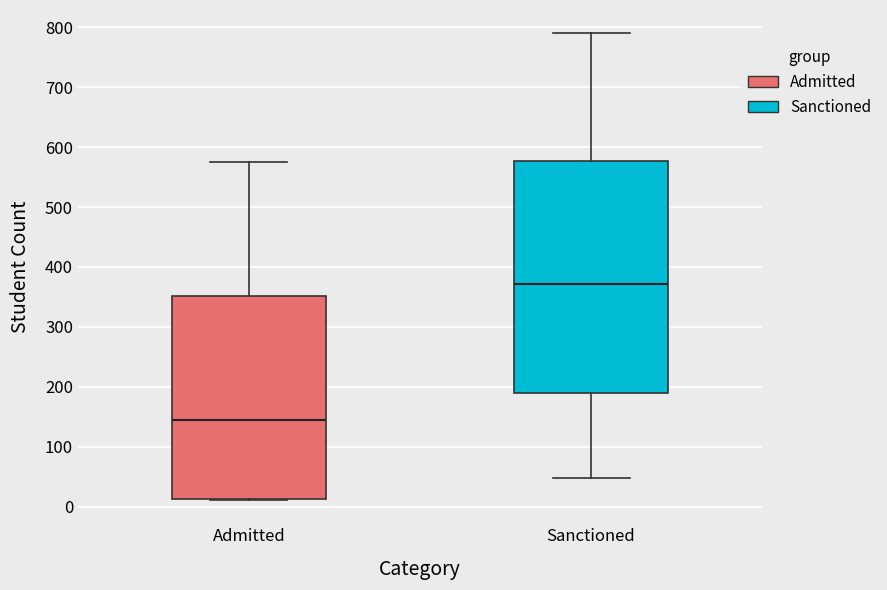

Which box has the highest median line?

Sanctioned